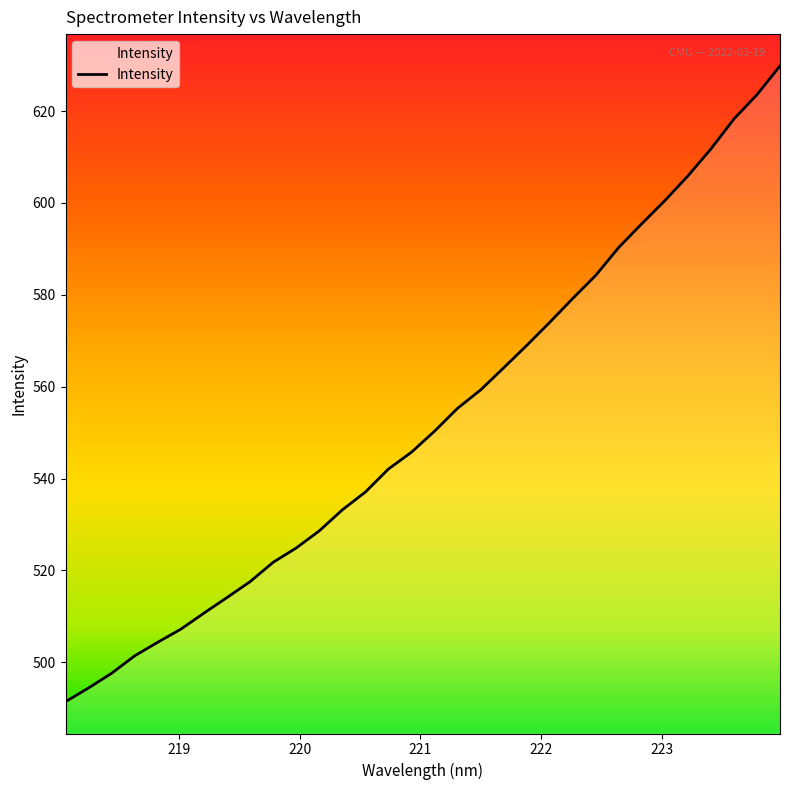

What is the difference between the maximum and minimum values?

138.4